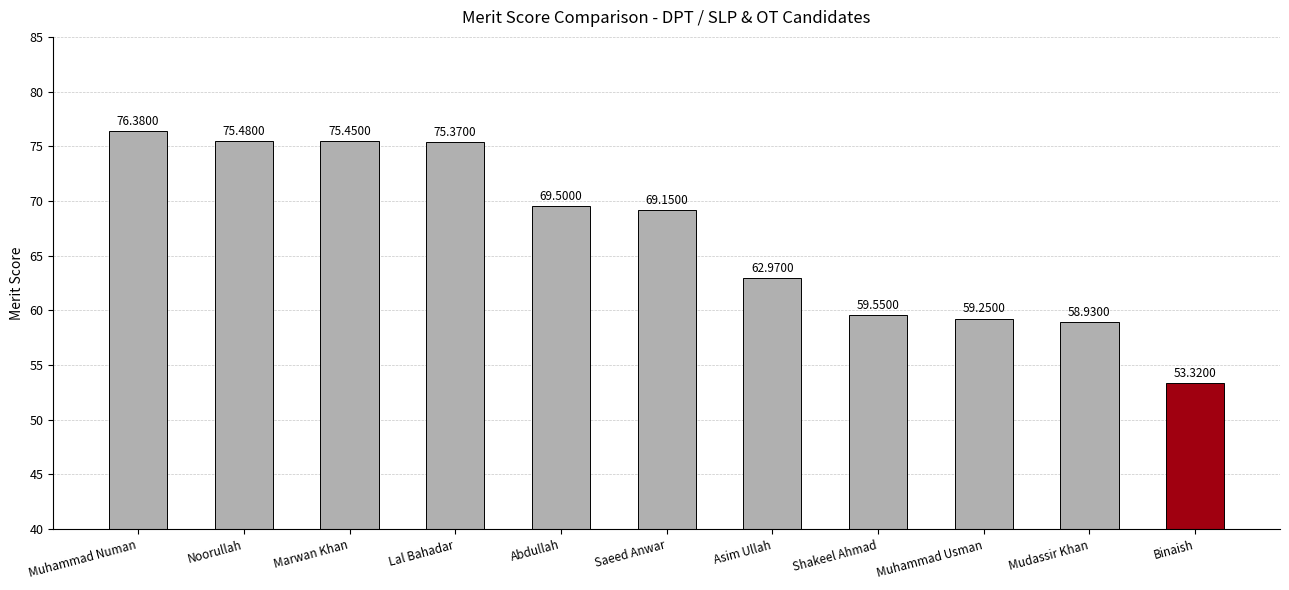

The value at Saeed Anwar is 37.5. True or false?

False